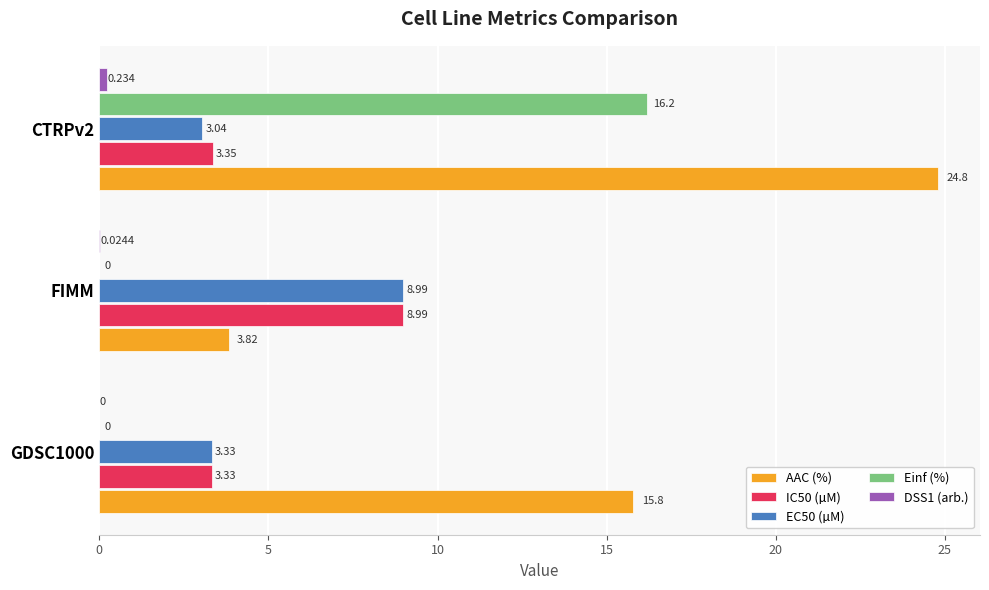

At which label does IC50 (µM) reach its peak?

FIMM